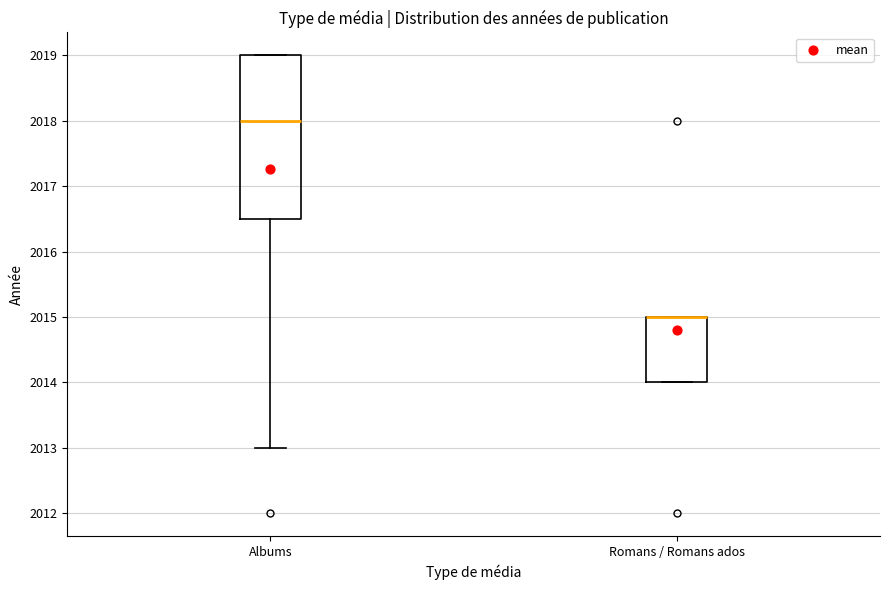

Comparing the boxes themselves (not the whiskers), which one is the tallest?

Albums